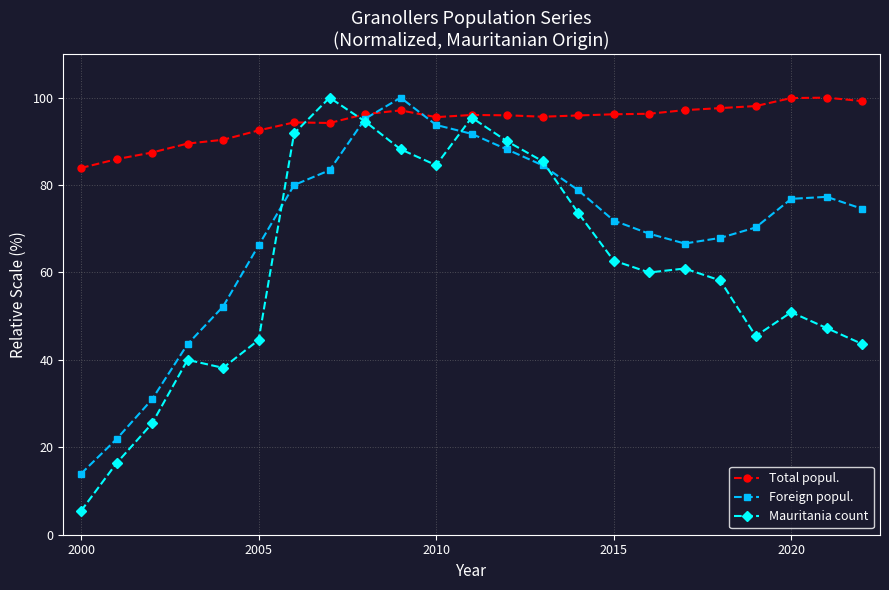

True or false: Total popul. has more than 2 interior local peaks.

True